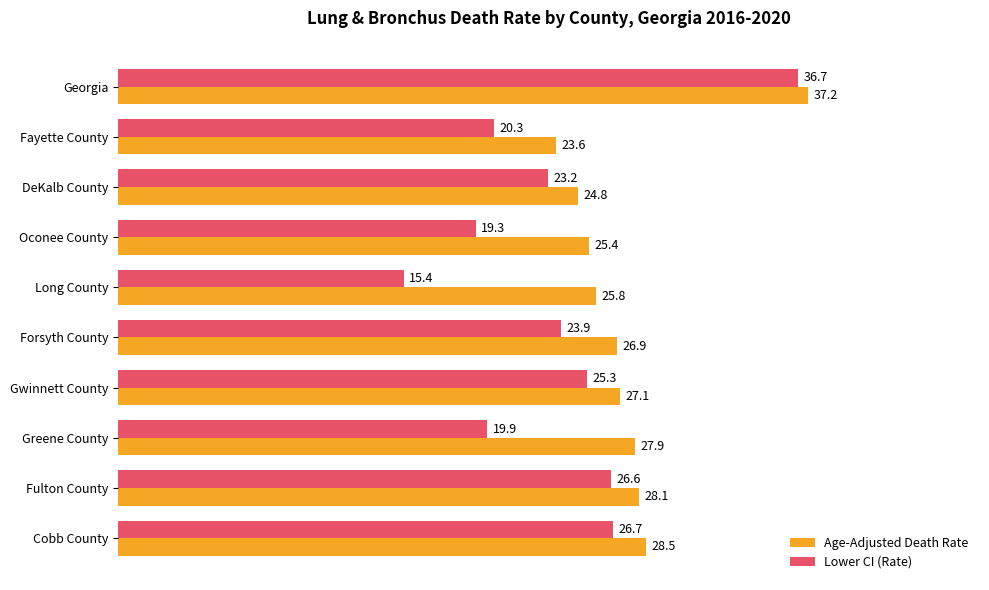

True or false: Lower CI (Rate) has a value of 19.3 at Oconee County.

True